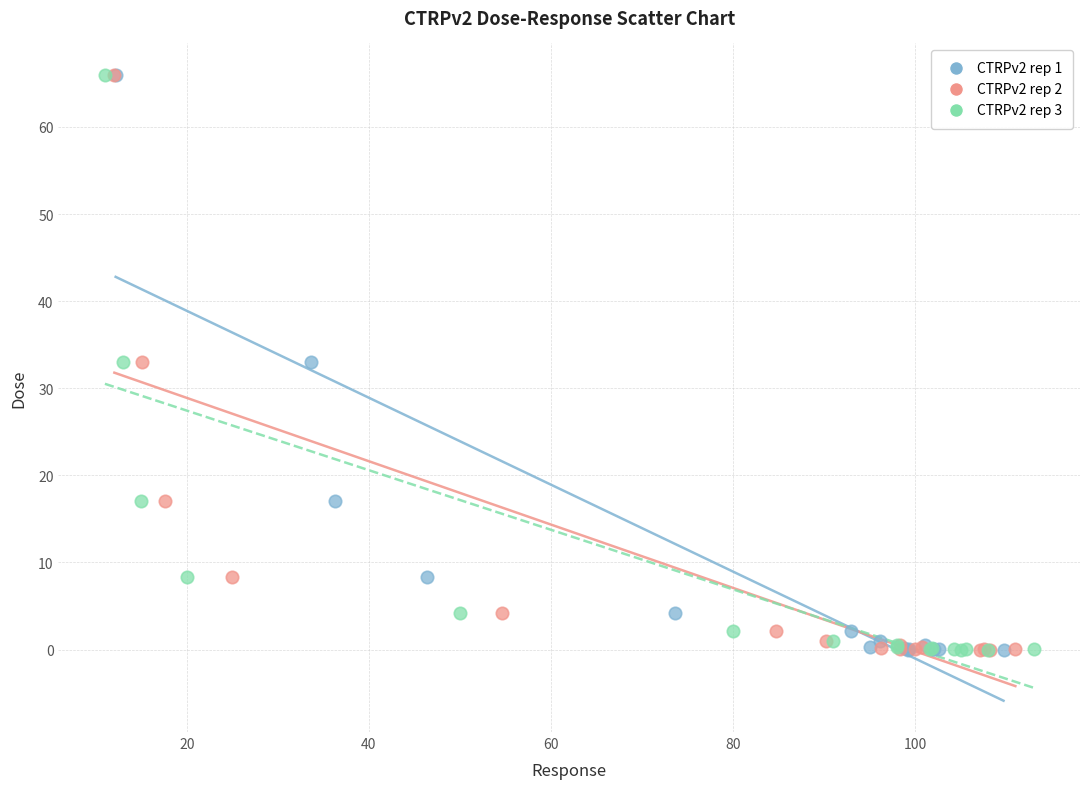

What are all the series names shown in the legend?

CTRPv2 rep 1, CTRPv2 rep 2, CTRPv2 rep 3